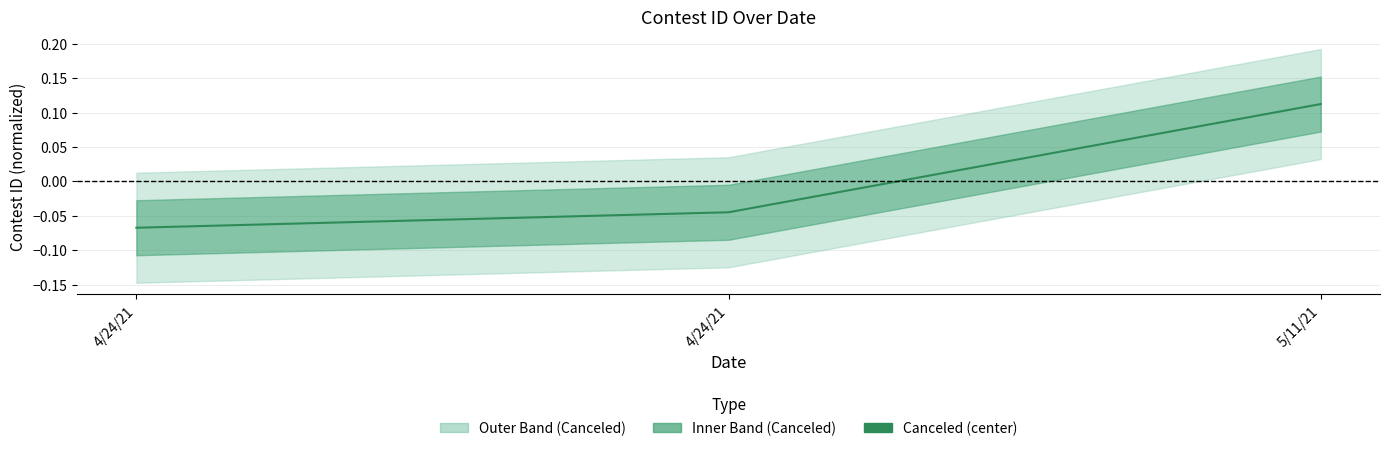

Does the chart display data point markers on the line(s)?

No